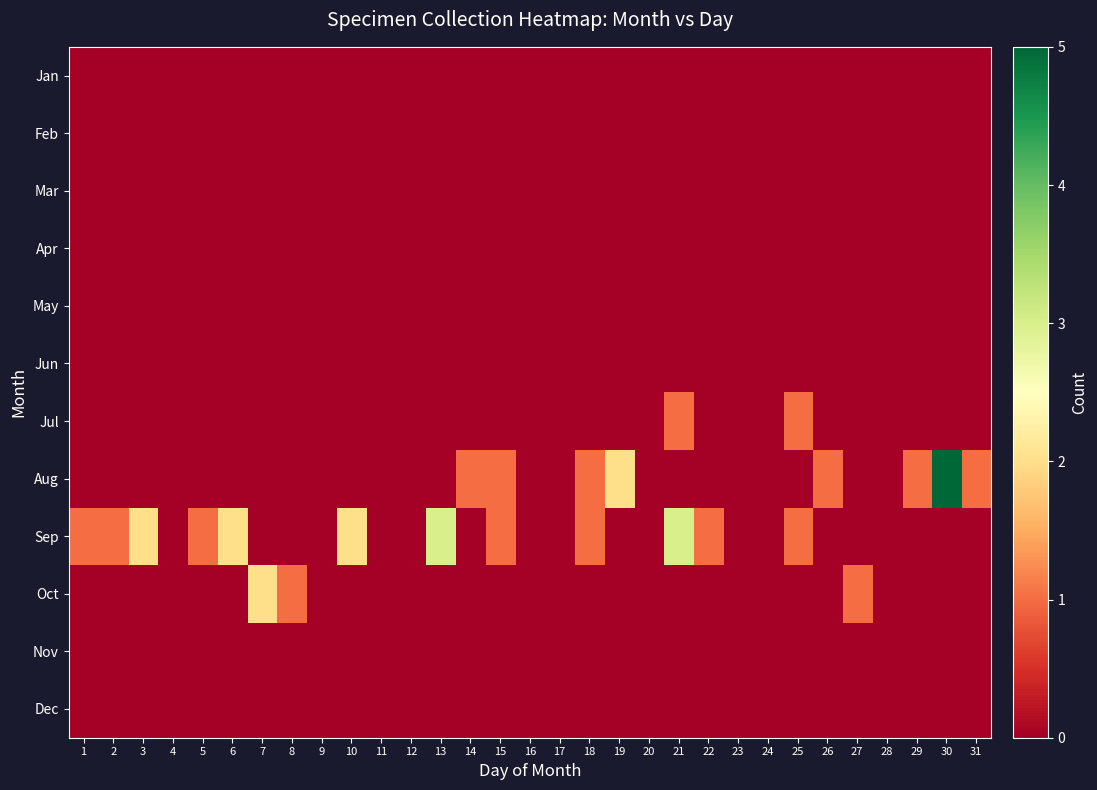

Which series has the largest total across all categories?

Sep